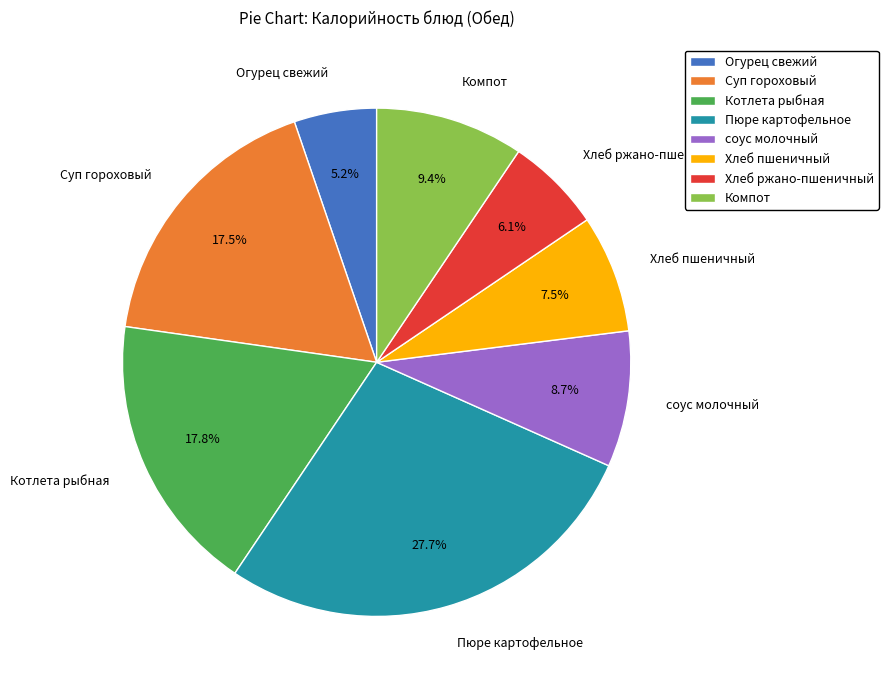

Which has a higher value, Хлеб ржано-пшеничный or Огурец свежий?

Хлеб ржано-пшеничный